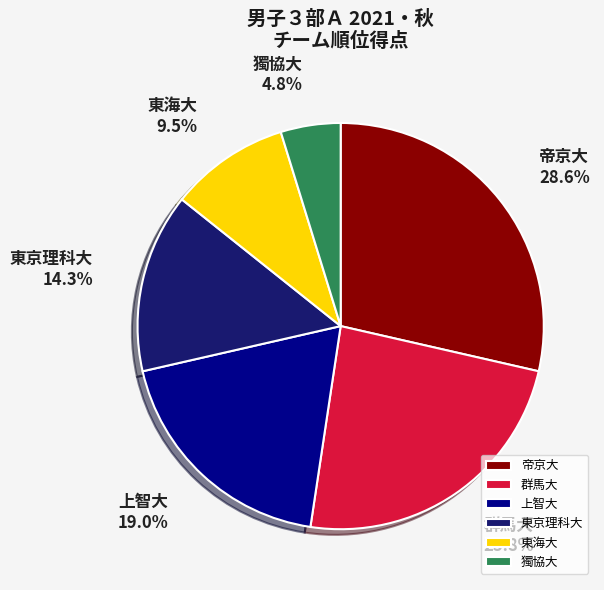

Which has a higher value, 上智大 or 群馬大?

群馬大